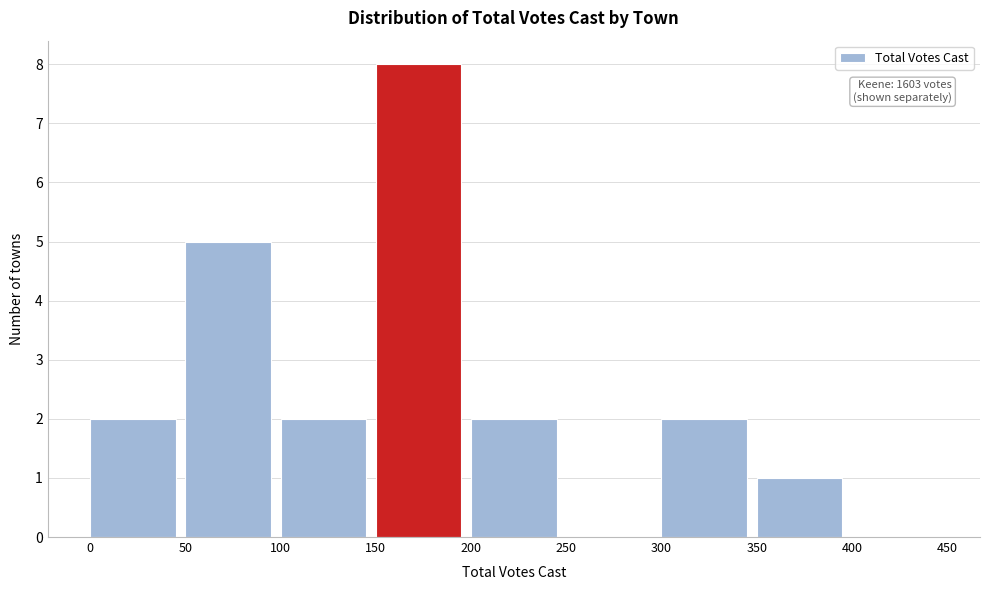

Reading left to right, transcribe all the data shown in this chart.

0=2	50=5	100=2	150=8	200=2	250=0	300=2	350=1	400=0